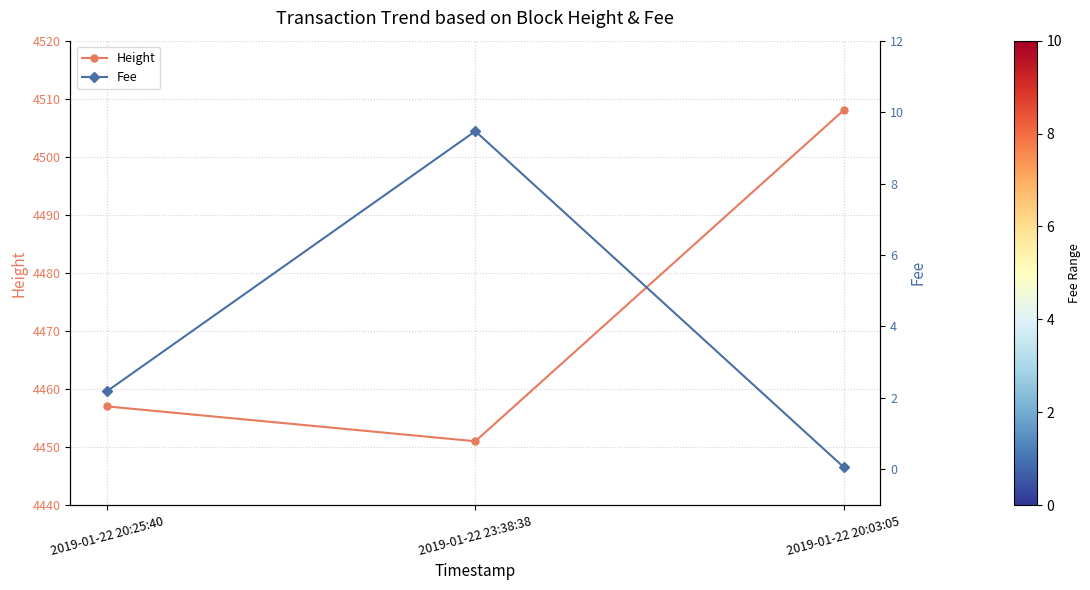

What is the value of the Height point at the 3rd from the left?

4508